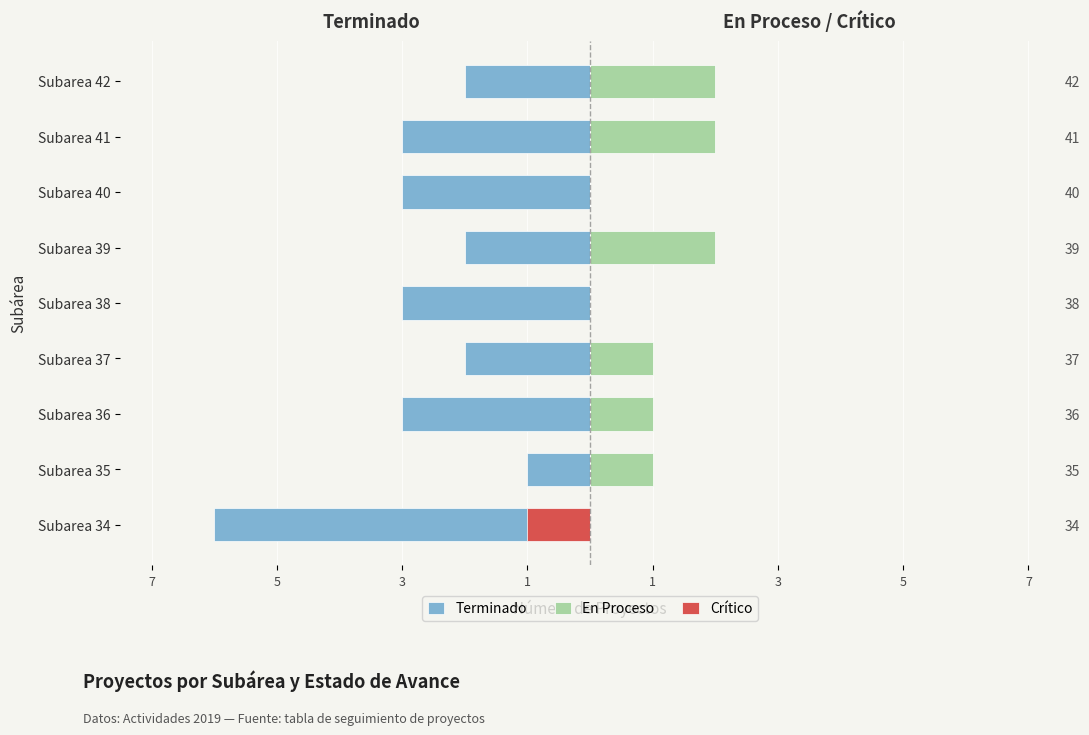

The value of Terminado at Subarea 39 is -2. True or false?

True